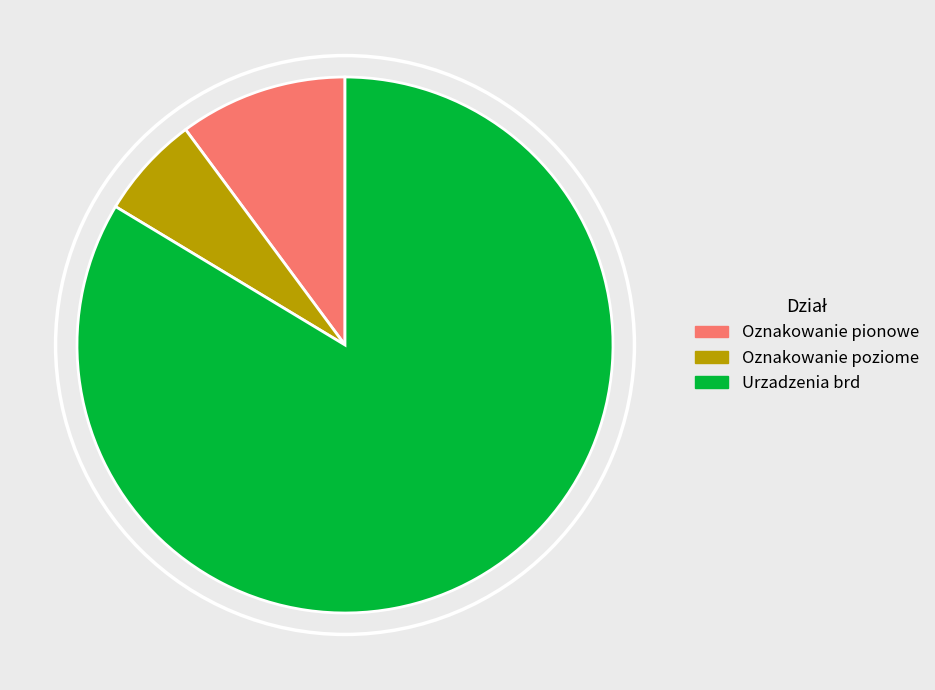

The Oznakowanie poziome slice represents 6% of the pie. True or false?

True